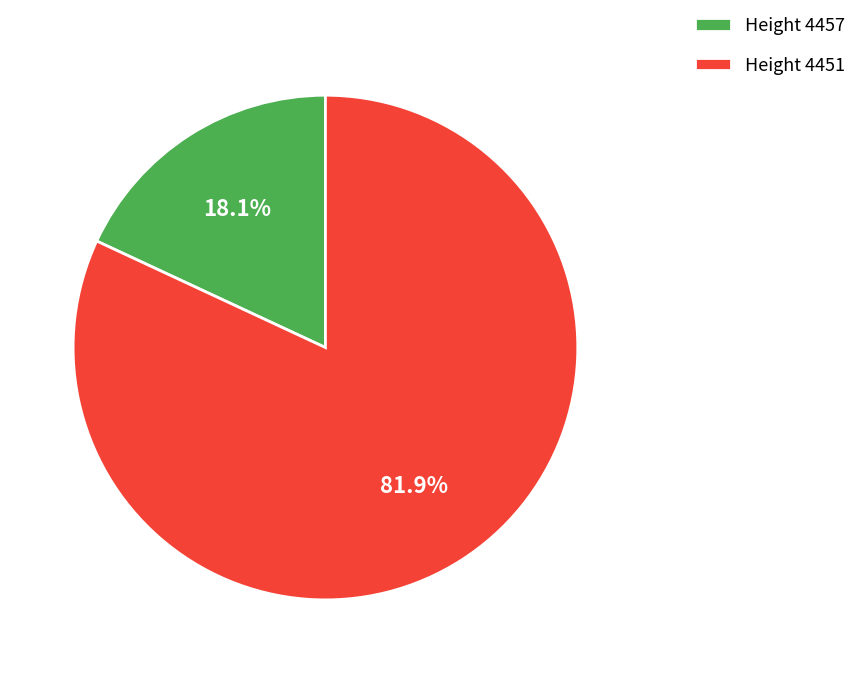

Rank the categories by value from lowest to highest.

Height 4457, Height 4451